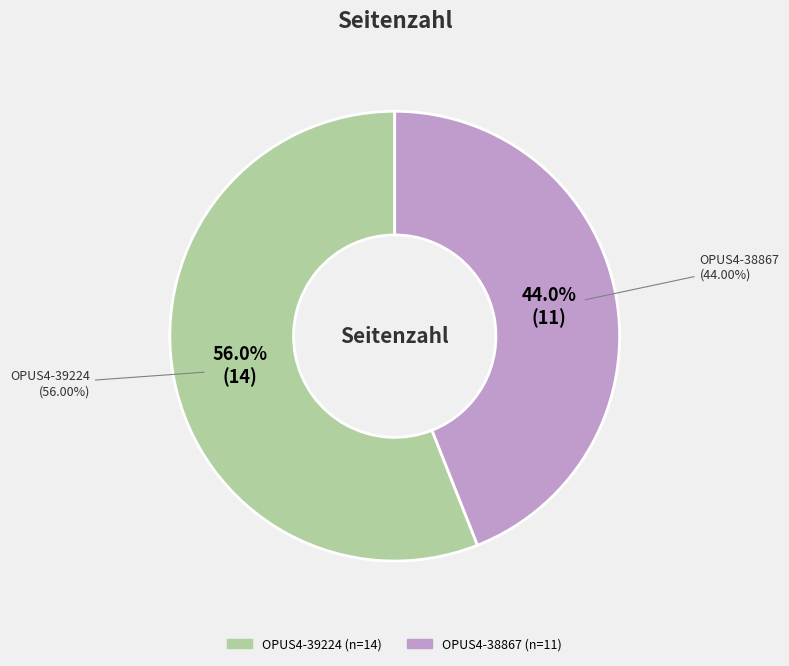

How much of the chart is everything except OPUS4-39224?

44.0%